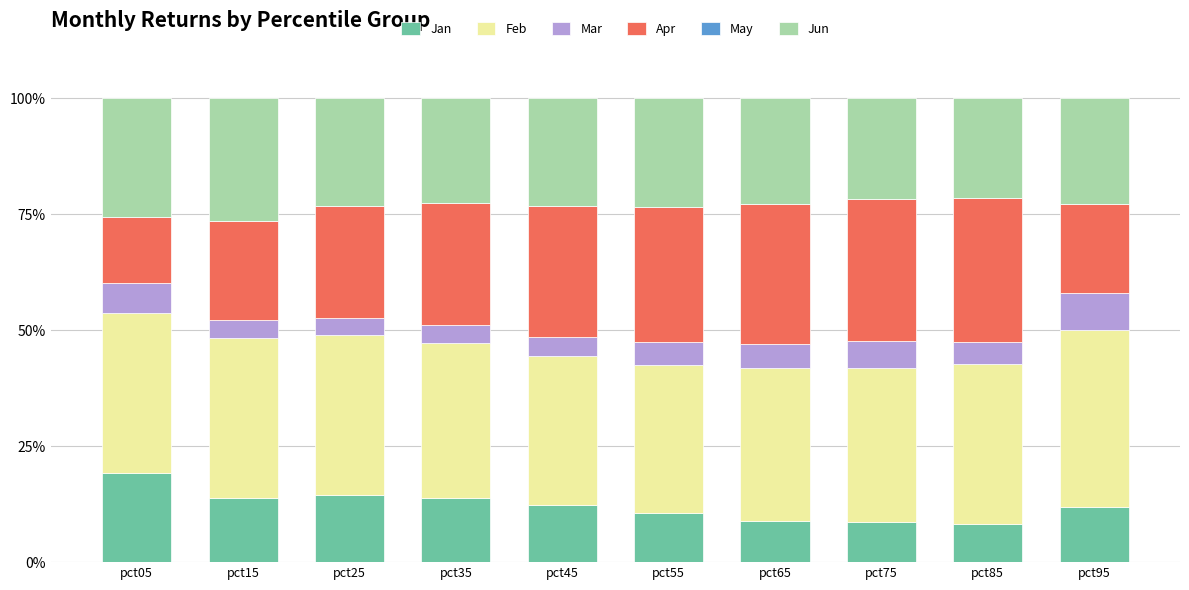

True or false: Jan has a value of 20.9 at pct15.

False